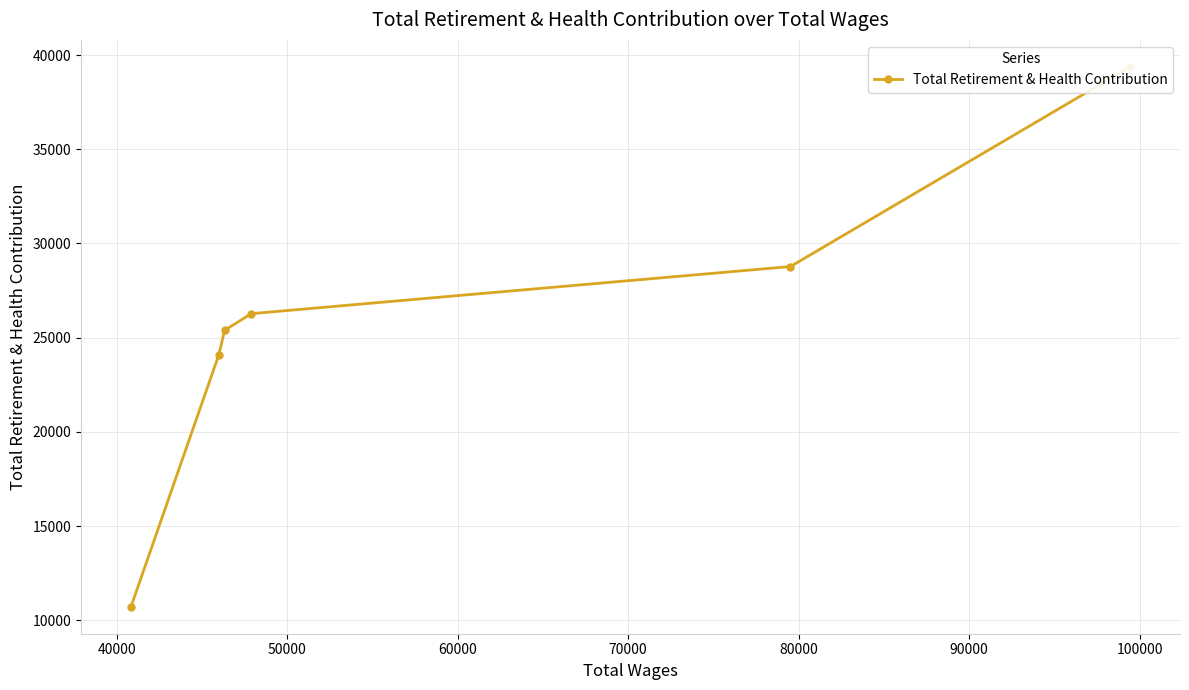

Count the number of values greater than 26276.

2